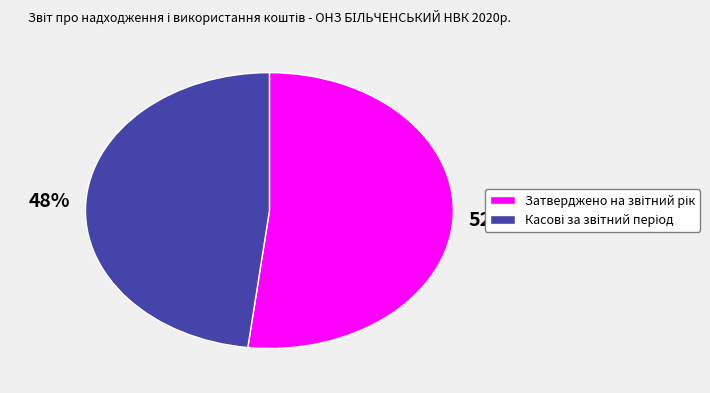

To the nearest percent, what is the average slice percentage?

50%